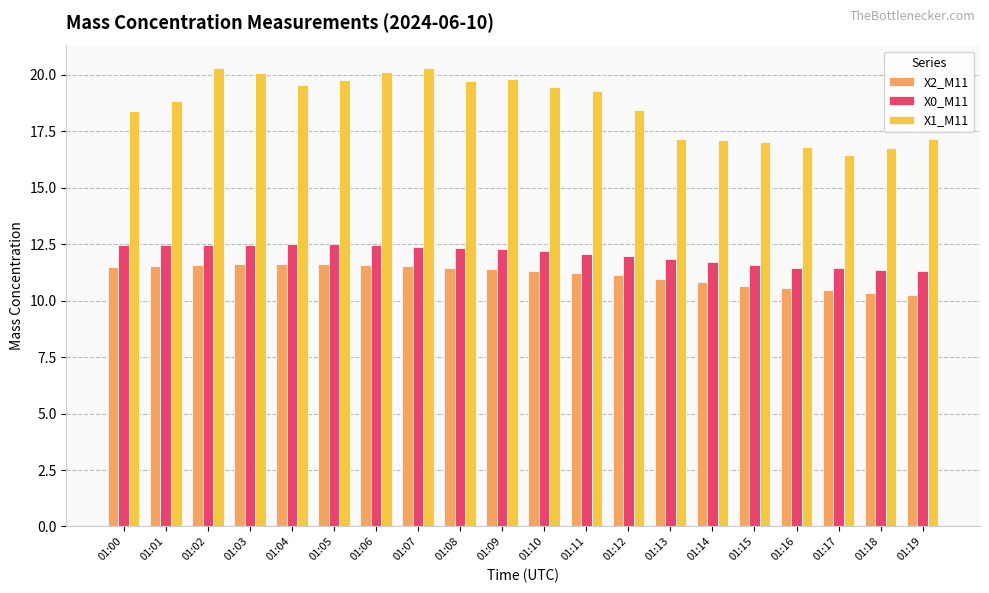

The X2_M11 series shows 6.3 at 01:00. True or false?

False